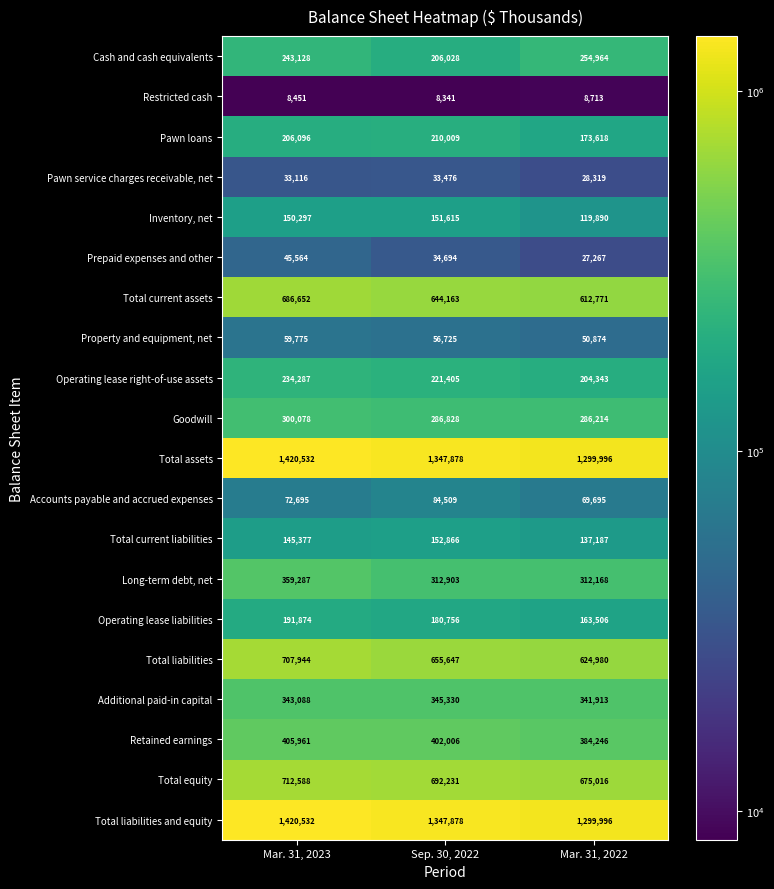

How many Additional paid-in capital values are between 341913 and 345330?

3